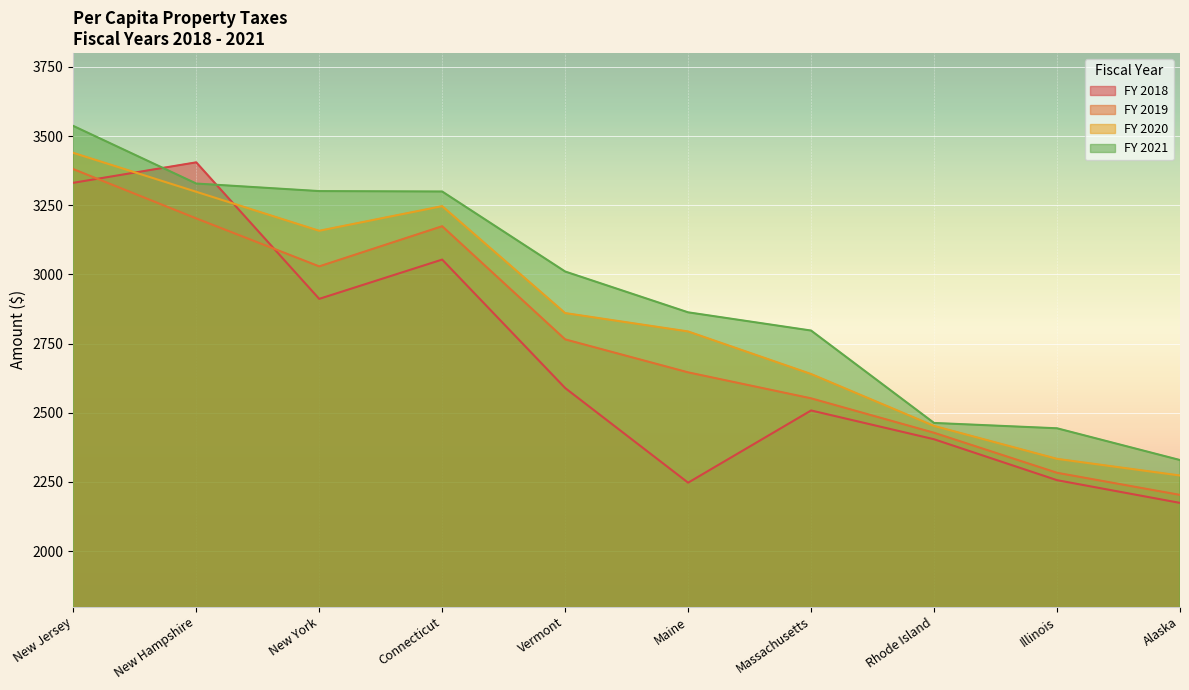

Reading right to left, list all the values displayed in this chart.

FY 2018: 2174.4	2256.6	2404.5	2508.5	2247.5	2589.6	3053.8	2911.8	3405.3	3331.3
FY 2019: 2203.3	2283.2	2427.9	2552.3	2646.2	2765.4	3174.4	3029.2	3202.6	3380.8
FY 2020: 2273.4	2333.6	2452.7	2640.3	2794.1	2860.5	3247.0	3158.0	3298.9	3439.6
FY 2021: 2329.3	2444.1	2463.4	2797.3	2863.2	3010.7	3299.9	3301.4	3328.6	3536.9